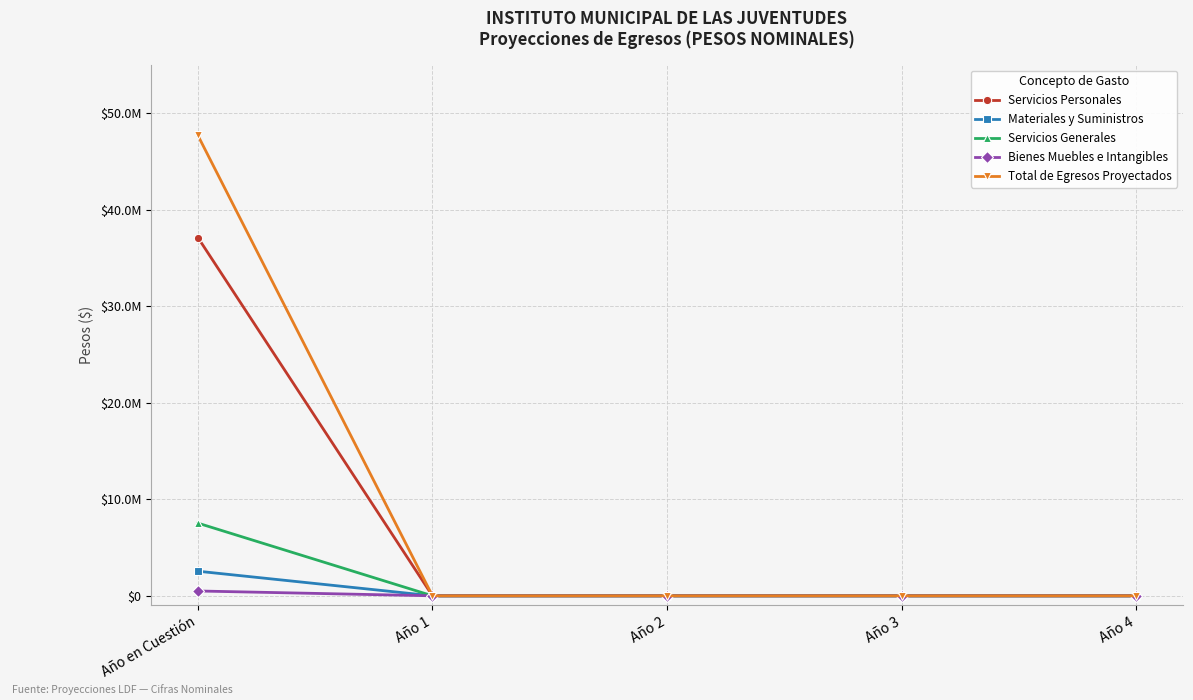

How many positive values does the Materiales y Suministros series have?

1